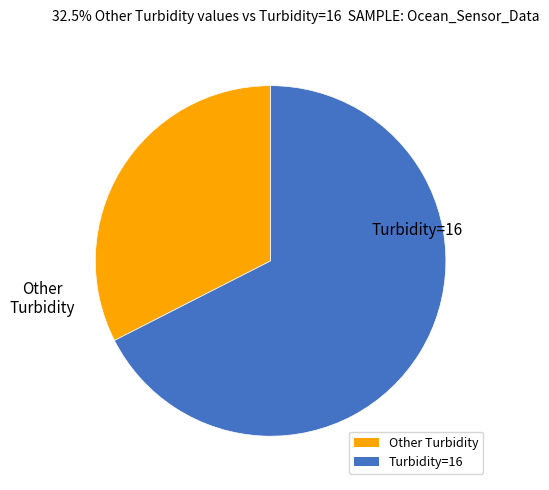

Does any single category account for the majority?

Yes